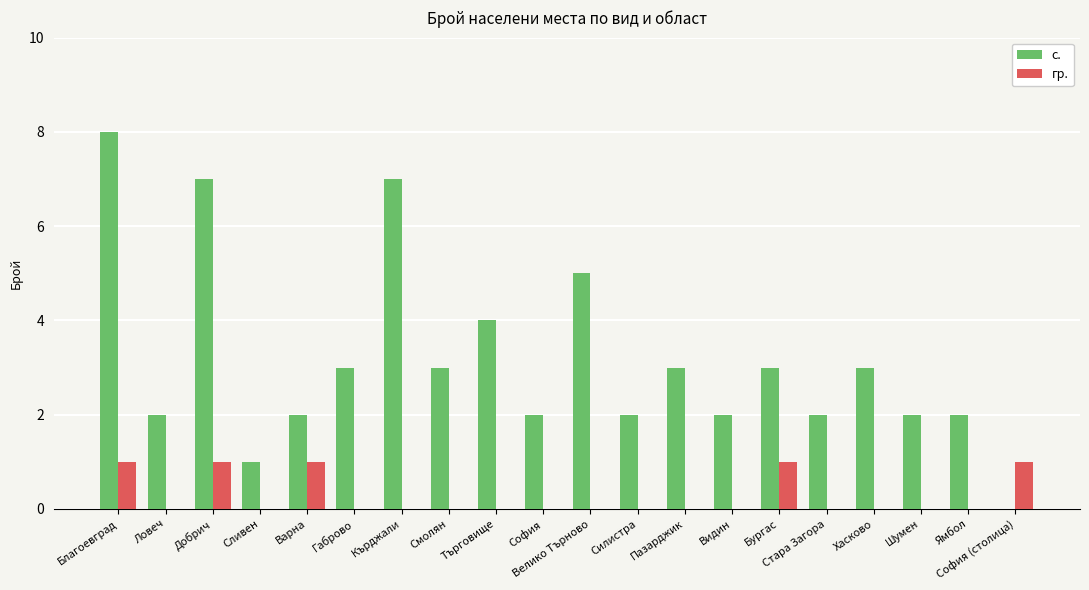

Which series has the largest total across all categories?

с.